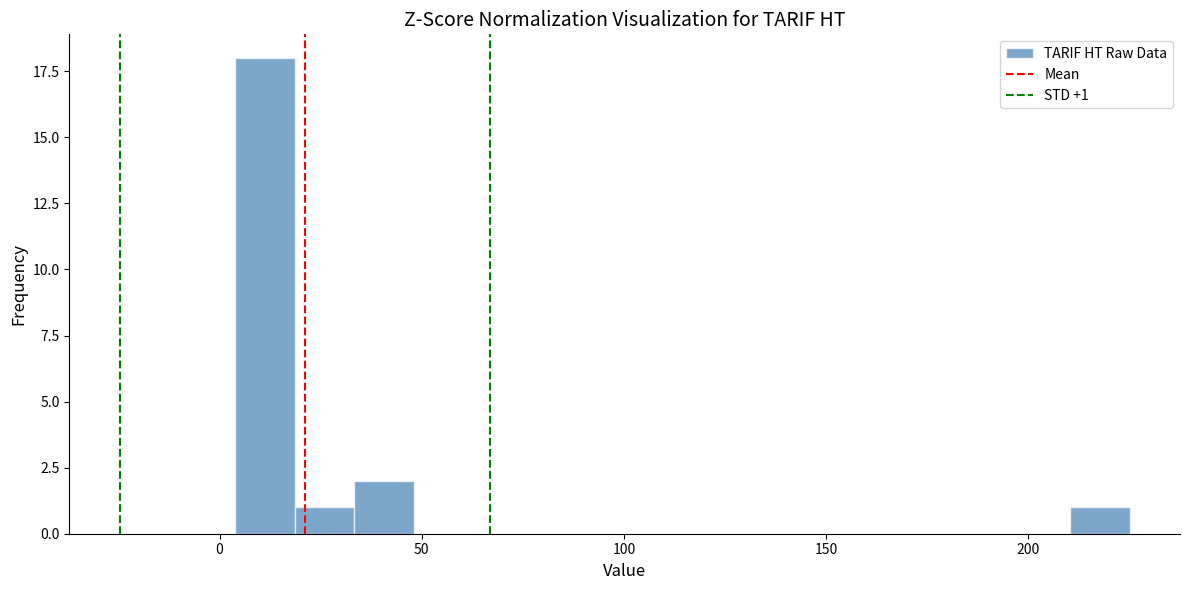

Read against the x-axis, roughly where is the centre of the tallest bar?

10